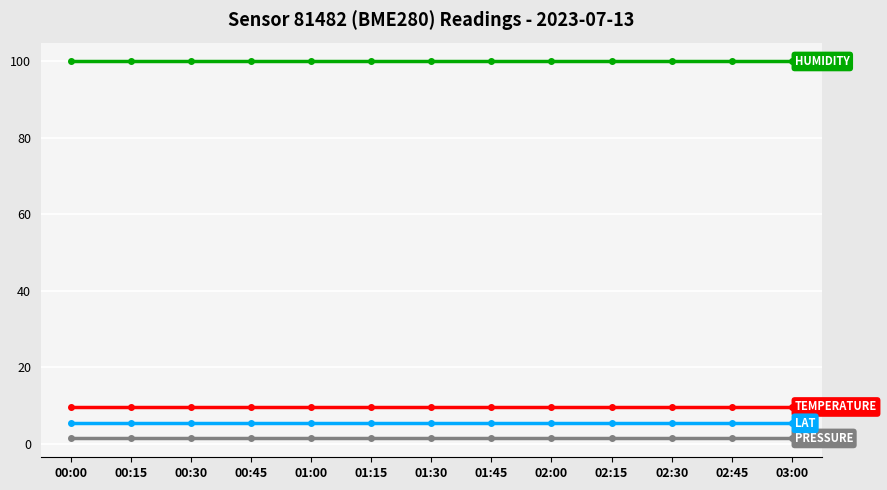

What is the maximum value shown in the chart?

100.0